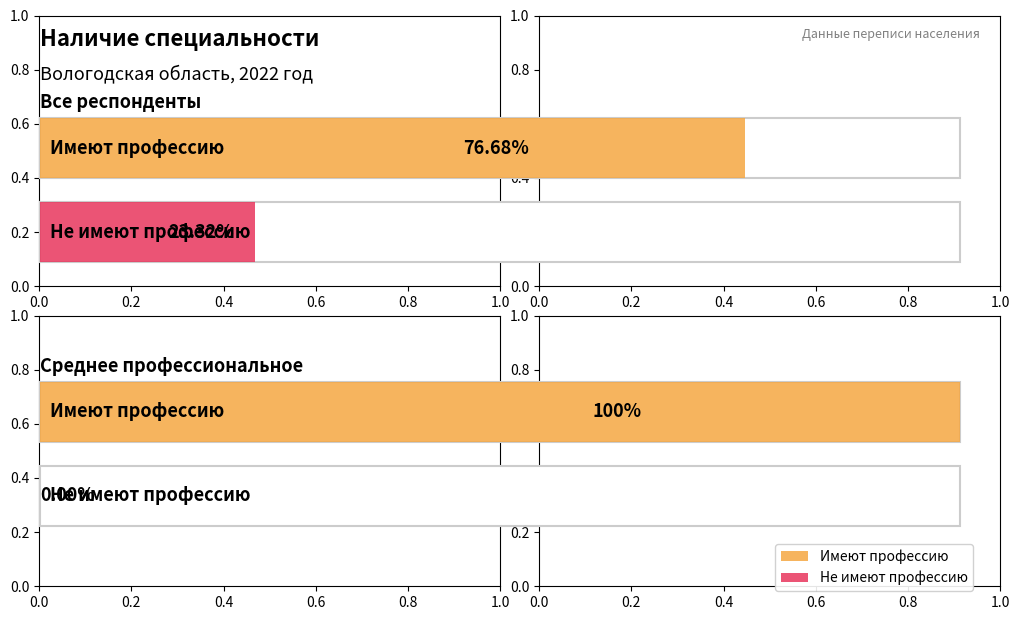

What is the sum of the Среднее профессиональное values at Имеют профессию (специальность) and Не имеют профессию (специальность)?

100.0